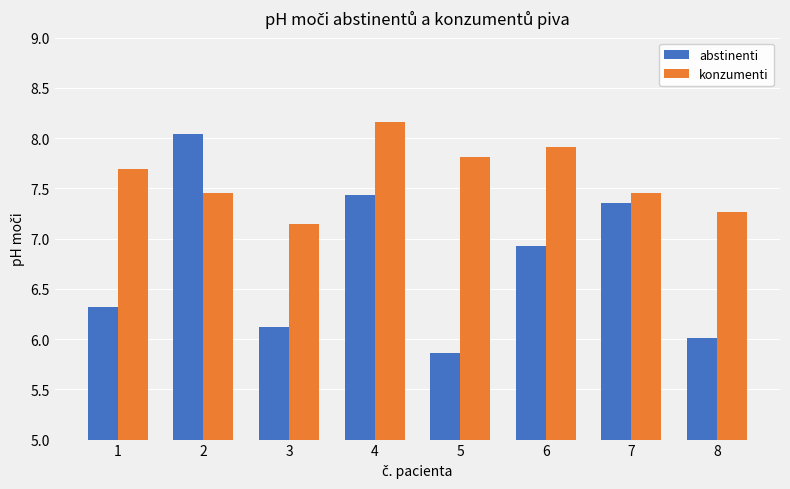

Where is konzumenti nearest to the value 7?

3